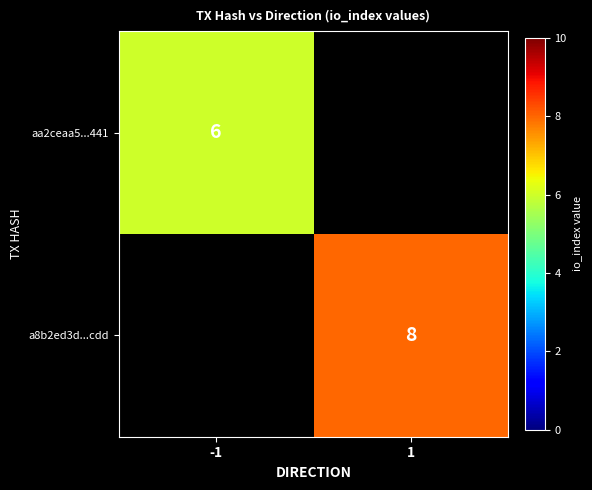

Is it true that aa2ceaa5...441 equals 6 at -1?

True